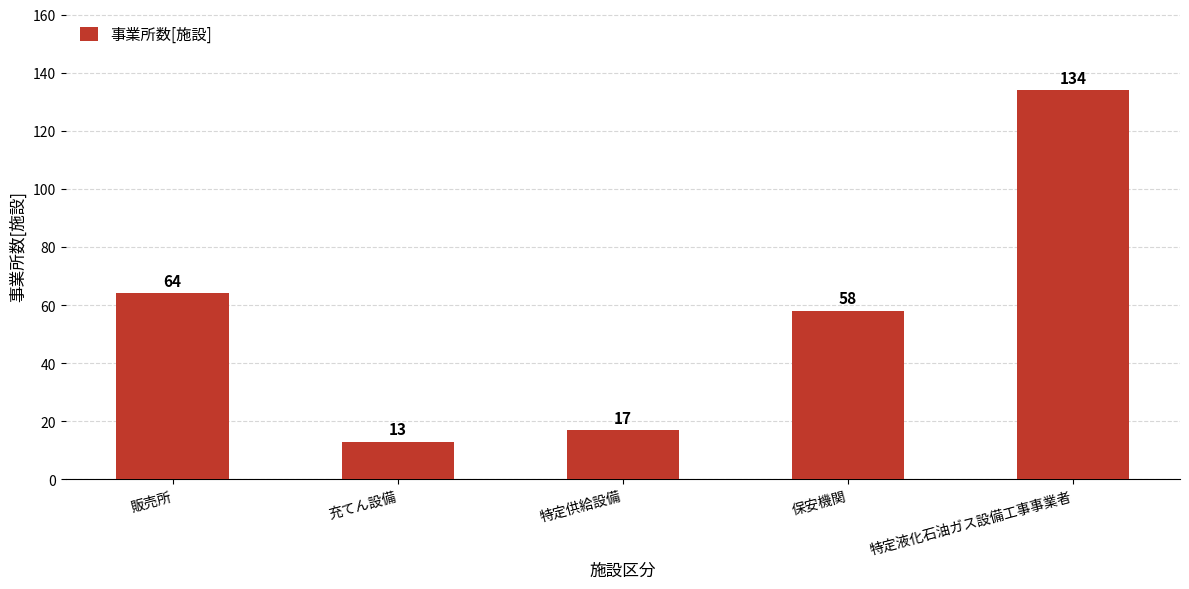

What is the difference between the maximum and minimum values?

121